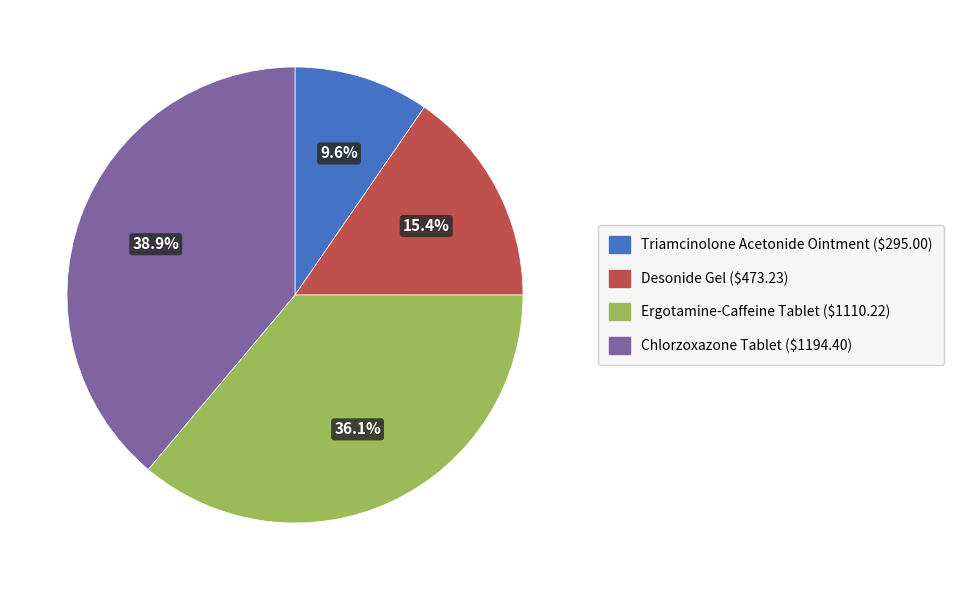

Count the number of slices in the pie.

4